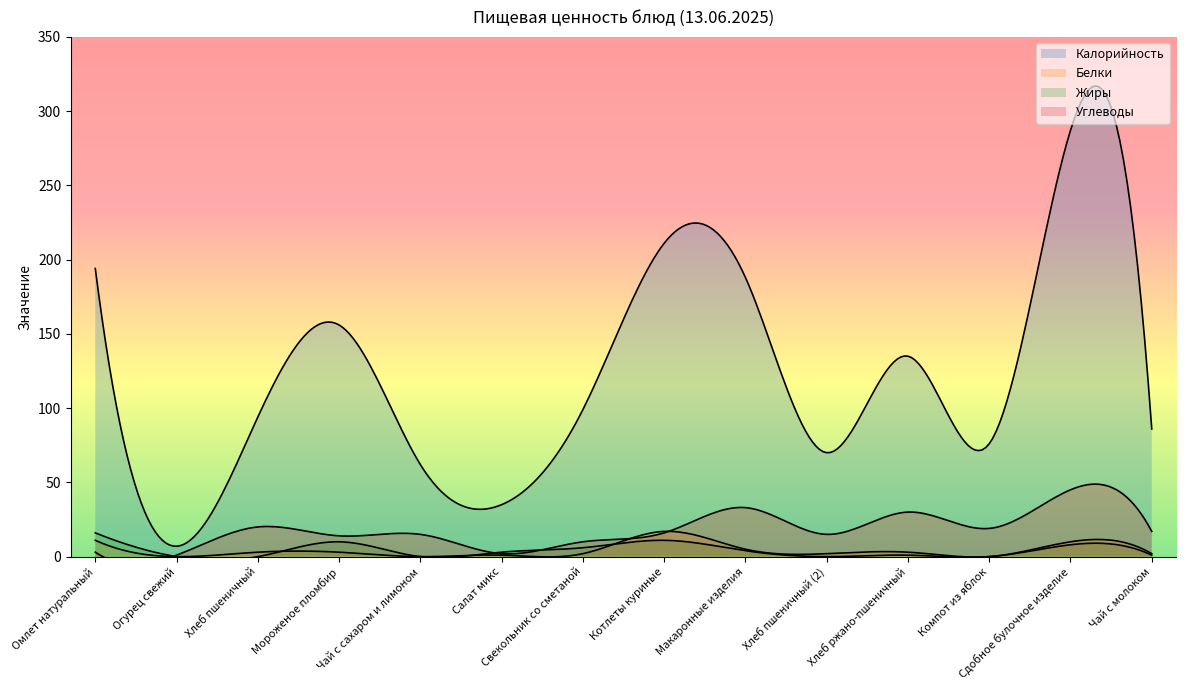

True or false: Белки and Жиры cross at least once.

True